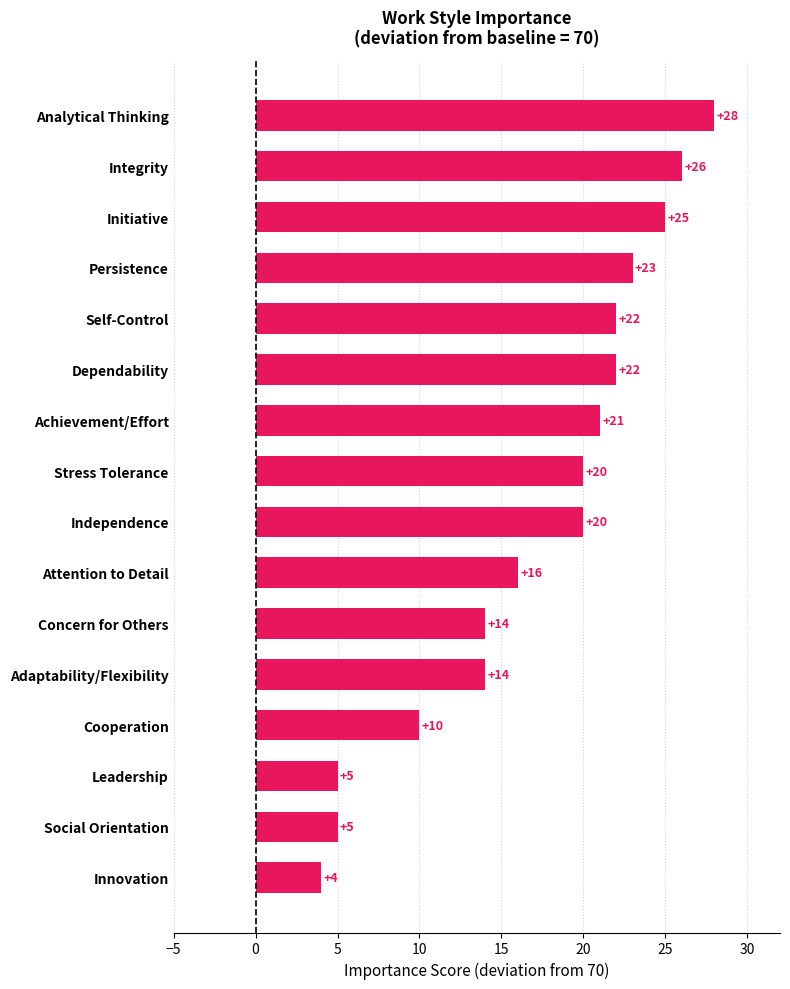

What is the approximate value at Initiative?

25